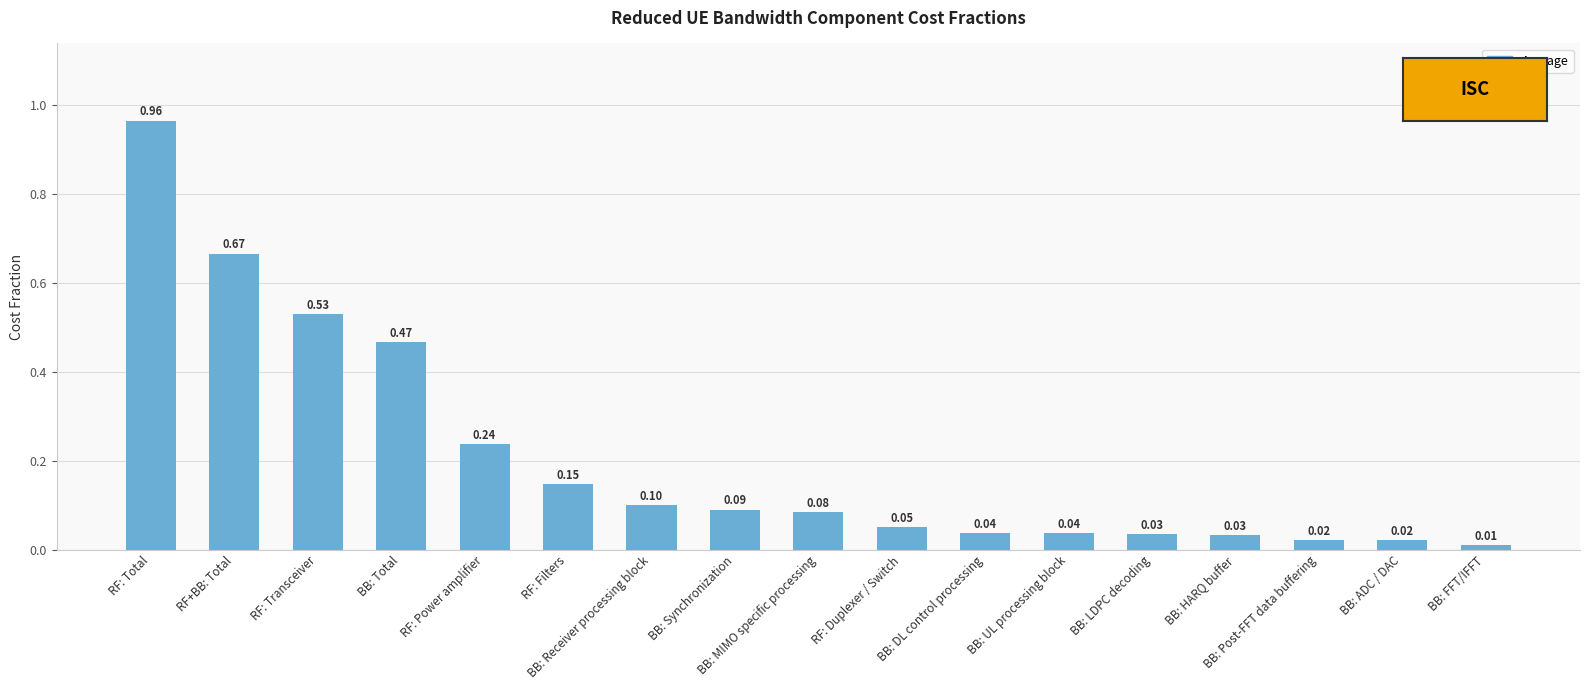

What is the label of the 8th bar from the left?

BB: Synchronization